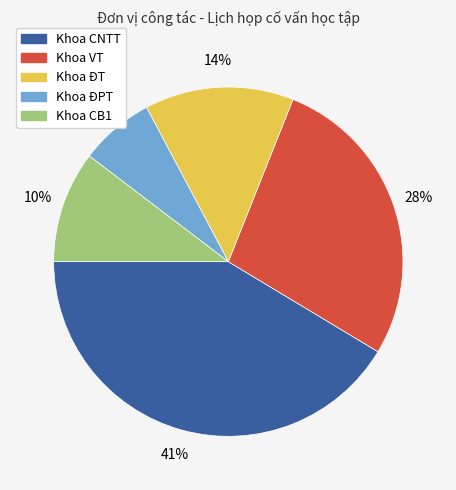

Is it true that Khoa CNTT is 41% of the pie?

True